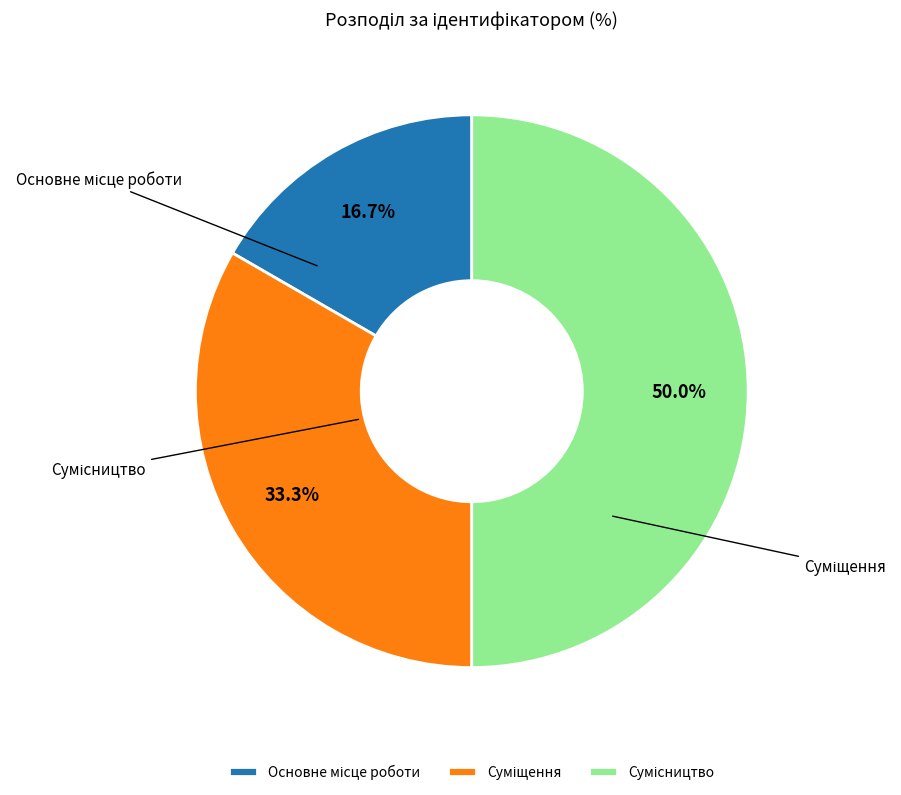

What percentage is the Сумісництво slice, to the nearest percent?

50%